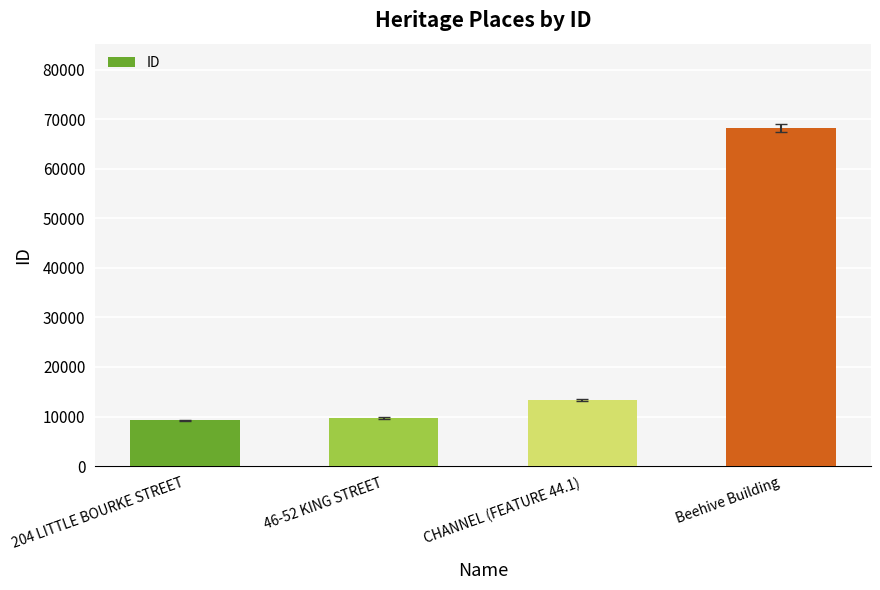

How many bars are there in total?

4